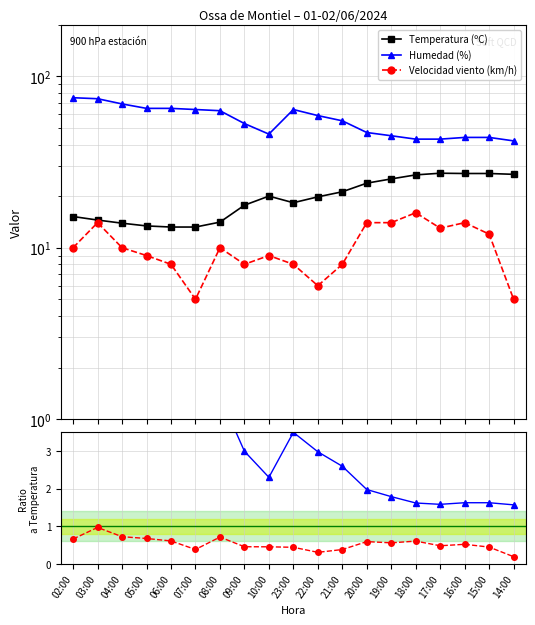

Reading left to right, list all the values displayed in this chart.

Temperatura (ºC): 02:00=15.2	03:00=14.5	04:00=13.9	05:00=13.4	06:00=13.2	07:00=13.2	08:00=14.1	09:00=17.7	10:00=20.0	23:00=18.3	22:00=19.8	21:00=21.2	20:00=23.8	19:00=25.2	18:00=26.6	17:00=27.2	16:00=27.1	15:00=27.1	14:00=26.8
Humedad (%): 02:00=75.0	03:00=74.0	04:00=69.0	05:00=65.0	06:00=65.0	07:00=64.0	08:00=63.0	09:00=53.0	10:00=46.0	23:00=64.0	22:00=59.0	21:00=55.0	20:00=47.0	19:00=45.0	18:00=43.0	17:00=43.0	16:00=44.0	15:00=44.0	14:00=42.0
Velocidad viento (km/h): 02:00=10.0	03:00=14.0	04:00=10.0	05:00=9.0	06:00=8.0	07:00=5.0	08:00=10.0	09:00=8.0	10:00=9.0	23:00=8.0	22:00=6.0	21:00=8.0	20:00=14.0	19:00=14.0	18:00=16.0	17:00=13.0	16:00=14.0	15:00=12.0	14:00=5.0
Humedad / Temp: 02:00=4.9	03:00=5.1	04:00=5.0	05:00=4.9	06:00=4.9	07:00=4.8	08:00=4.5	09:00=3.0	10:00=2.3	23:00=3.5	22:00=3.0	21:00=2.6	20:00=2.0	19:00=1.8	18:00=1.6	17:00=1.6	16:00=1.6	15:00=1.6	14:00=1.6
Viento / Temp: 02:00=0.7	03:00=1.0	04:00=0.7	05:00=0.7	06:00=0.6	07:00=0.4	08:00=0.7	09:00=0.5	10:00=0.5	23:00=0.4	22:00=0.3	21:00=0.4	20:00=0.6	19:00=0.6	18:00=0.6	17:00=0.5	16:00=0.5	15:00=0.4	14:00=0.2